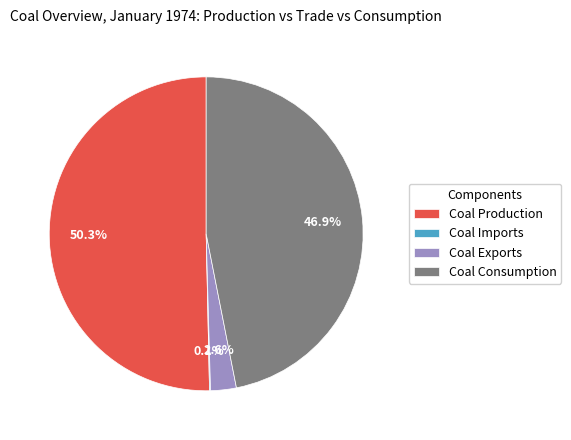

What percentage is the Coal Production slice, to the nearest percent?

50%